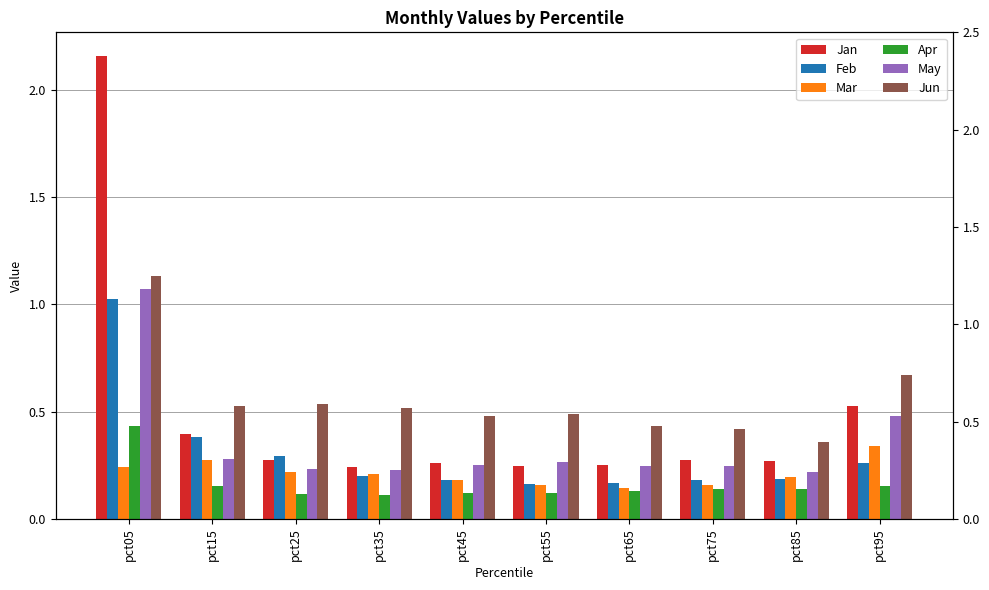

Reading left to right, what are all the values shown in this chart?

Jan: pct05=2.2	pct15=0.4	pct25=0.3	pct35=0.2	pct45=0.3	pct55=0.2	pct65=0.2	pct75=0.3	pct85=0.3	pct95=0.5
Feb: pct05=1.0	pct15=0.4	pct25=0.3	pct35=0.2	pct45=0.2	pct55=0.2	pct65=0.2	pct75=0.2	pct85=0.2	pct95=0.3
Mar: pct05=0.2	pct15=0.3	pct25=0.2	pct35=0.2	pct45=0.2	pct55=0.2	pct65=0.1	pct75=0.2	pct85=0.2	pct95=0.3
Apr: pct05=0.4	pct15=0.2	pct25=0.1	pct35=0.1	pct45=0.1	pct55=0.1	pct65=0.1	pct75=0.1	pct85=0.1	pct95=0.2
May: pct05=1.1	pct15=0.3	pct25=0.2	pct35=0.2	pct45=0.3	pct55=0.3	pct65=0.2	pct75=0.2	pct85=0.2	pct95=0.5
Jun: pct05=1.1	pct15=0.5	pct25=0.5	pct35=0.5	pct45=0.5	pct55=0.5	pct65=0.4	pct75=0.4	pct85=0.4	pct95=0.7